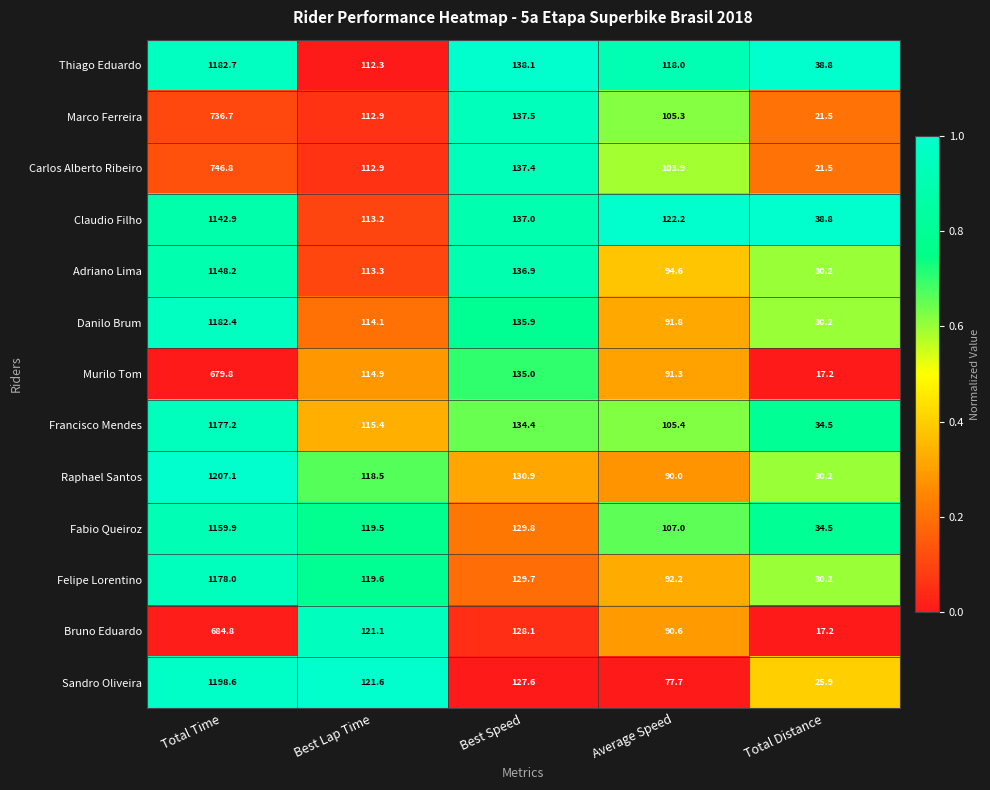

What is the difference between the Danilo Brum values at Average Speed and Best Lap Time?

22.3